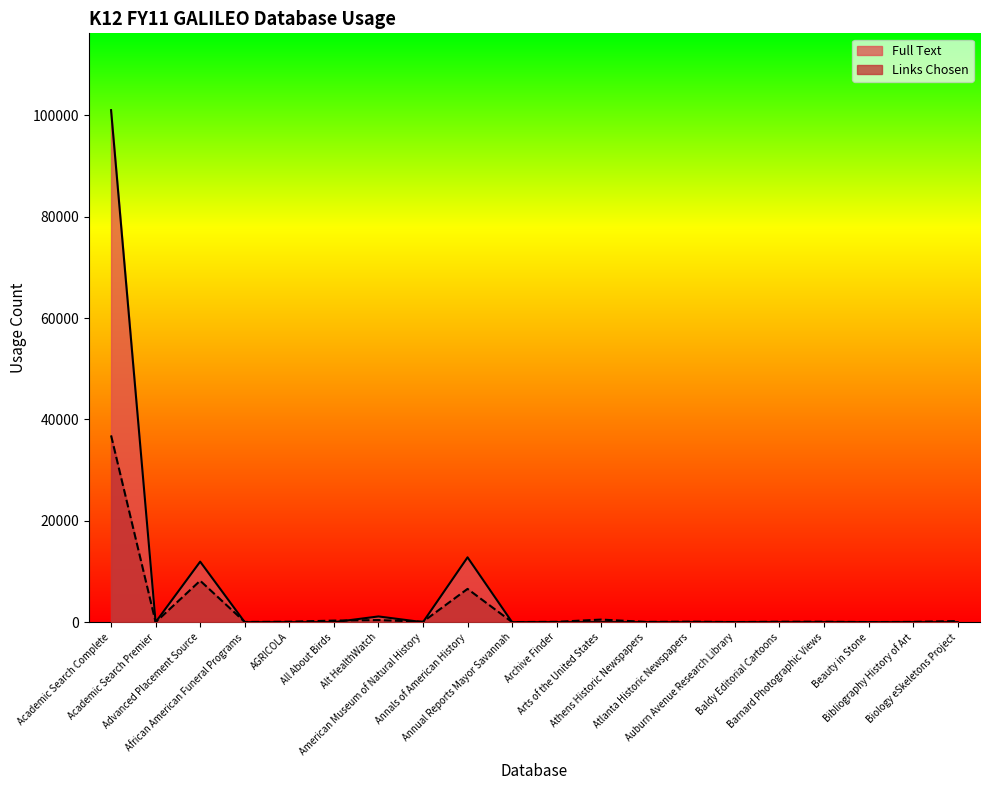

What is the total value across all series at Beauty in Stone?

20